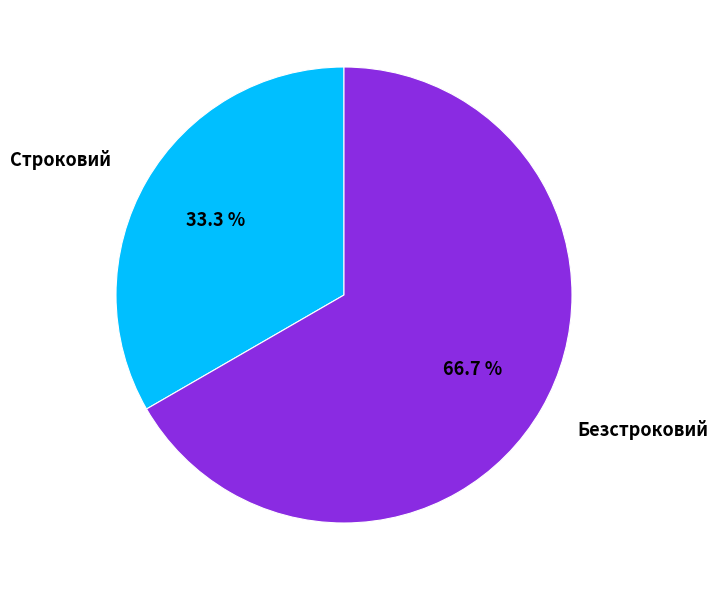

Approximately how many times larger is the value at Безстроковий compared to Строковий?

2.0